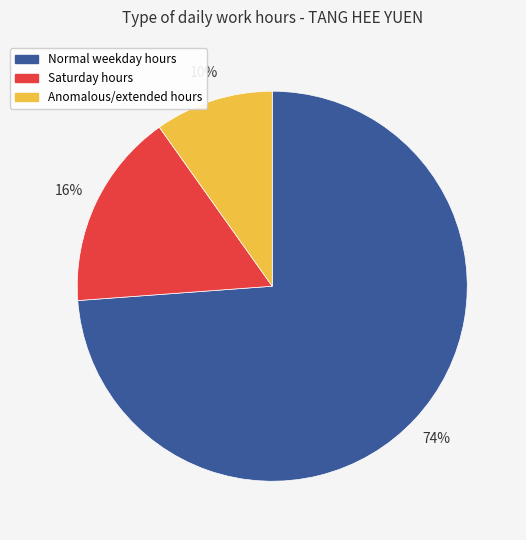

Is there a majority slice in this chart?

Yes